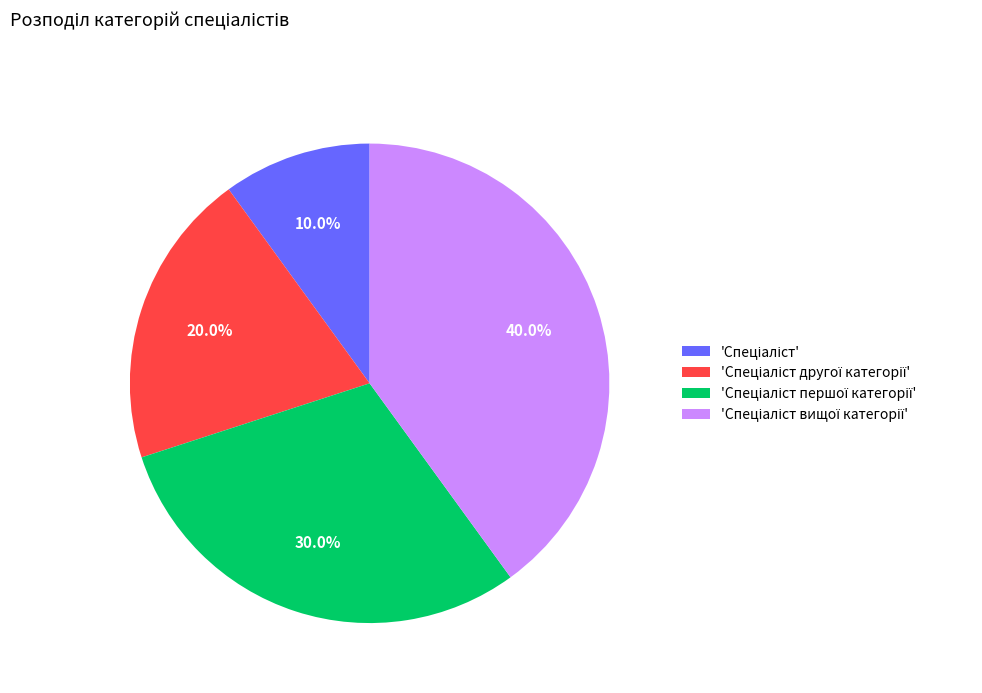

Count the number of slices in the pie.

4